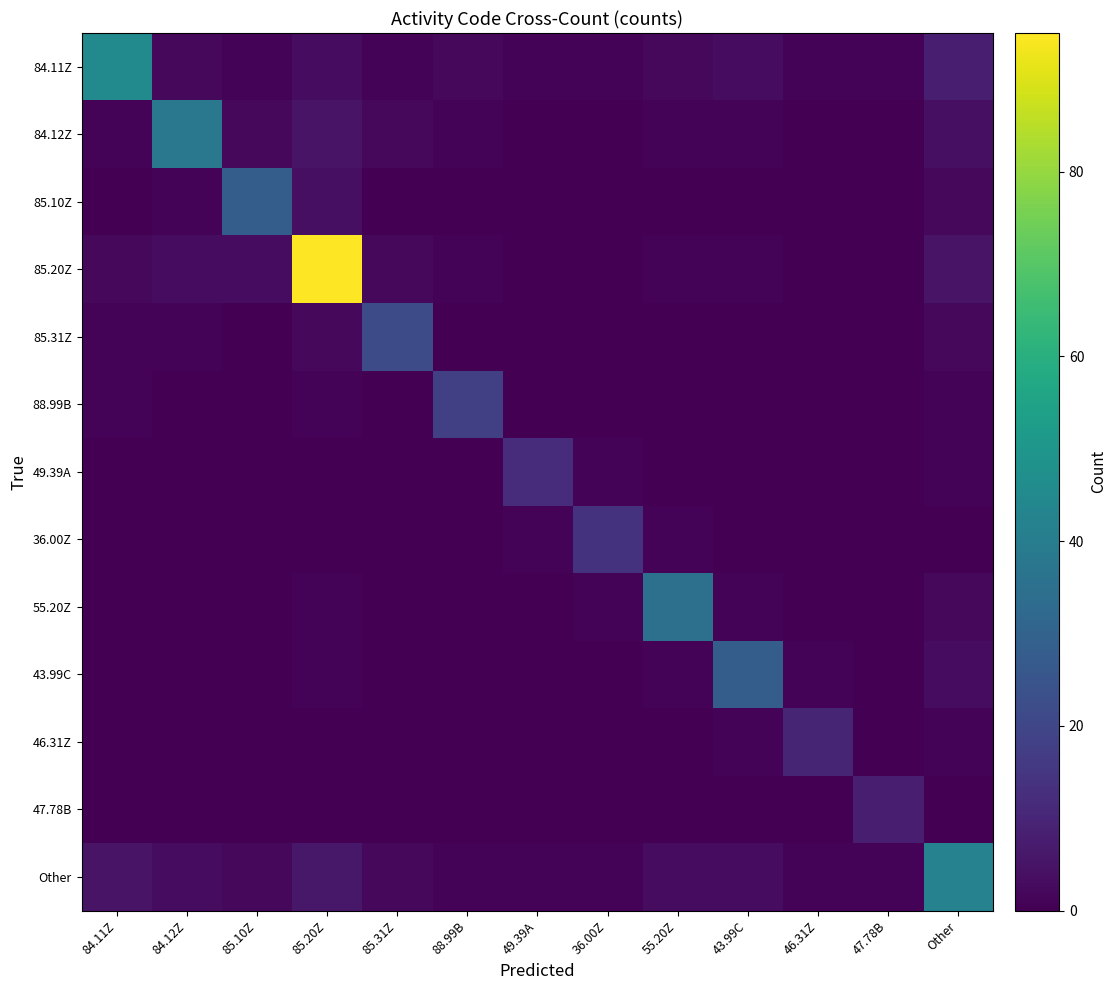

At which category is the sum across all series the highest?

85.20Z